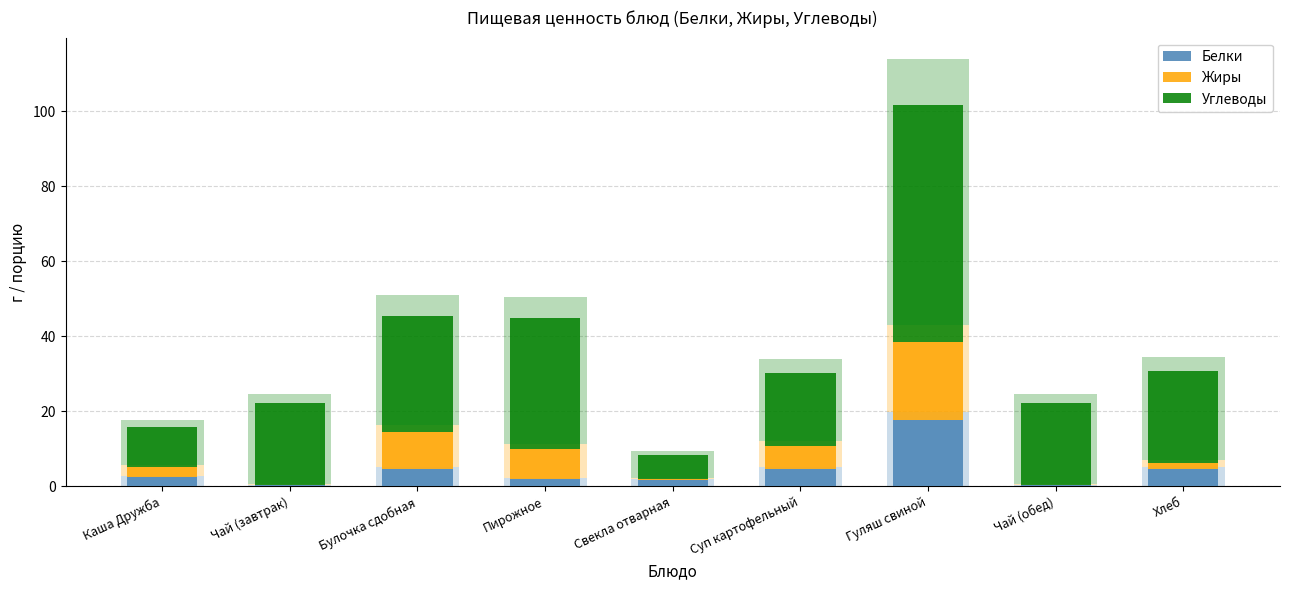

Reading left to right, extract all data points from this chart.

Белки: 2.5	0.4	4.6	2.0	1.8	4.7	17.8	0.4	4.6
Жиры: 2.6	0.1	10.0	8.0	0.3	6.1	20.7	0.1	1.6
Углеводы: 10.6	21.6	30.9	35.0	6.3	19.5	63.2	21.6	24.5